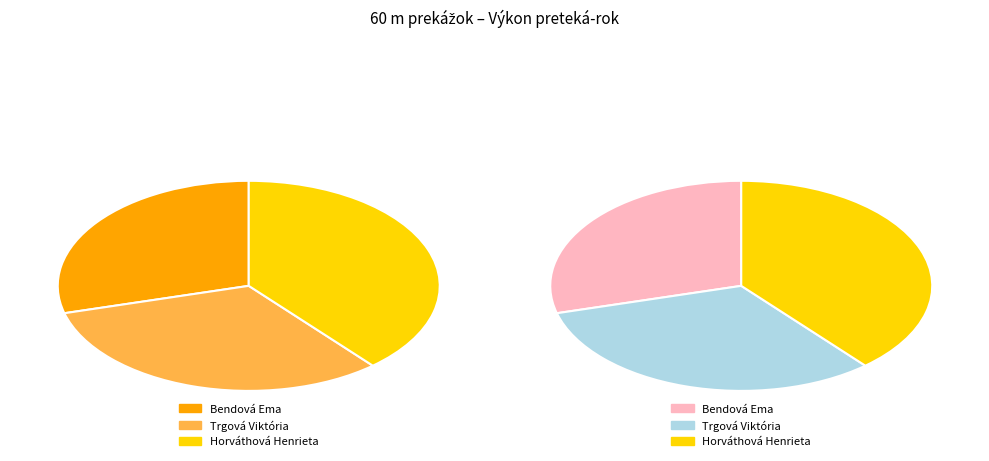

What is the change in value from Bendová Ema to Trgová Viktória?

+1.0